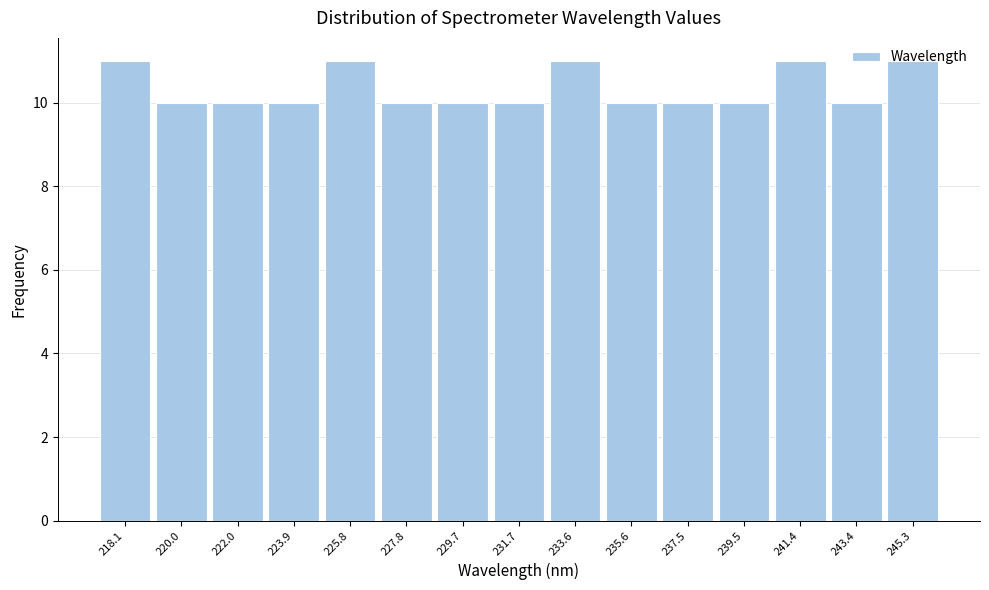

What is the label of the 6th bar from the right?

235.6